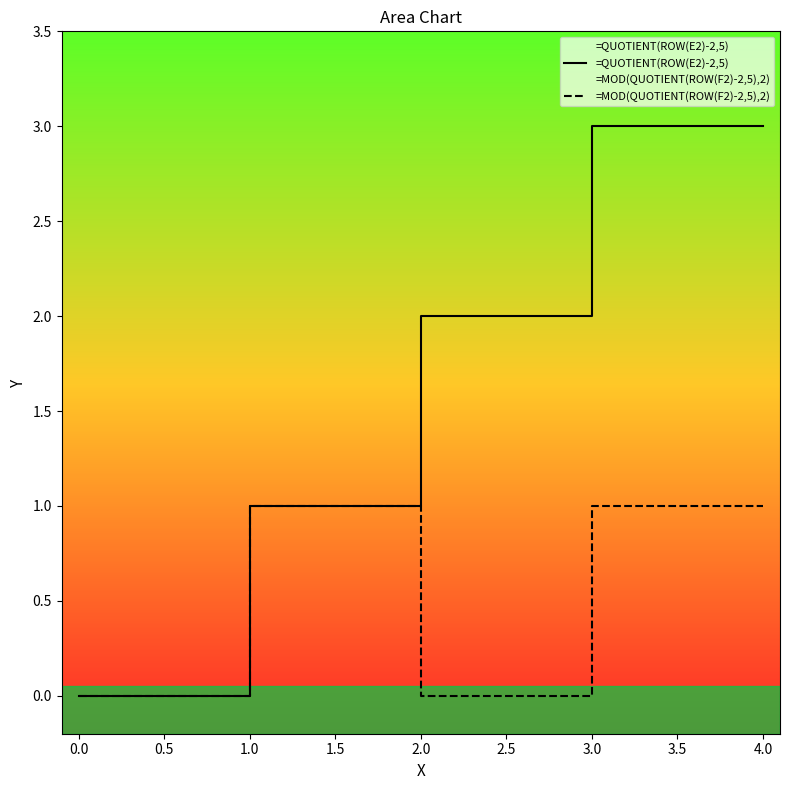

True or false: =QUOTIENT(ROW(E2)-2,5) and =MOD(QUOTIENT(ROW(F2)-2,5),2) cross at least once.

False